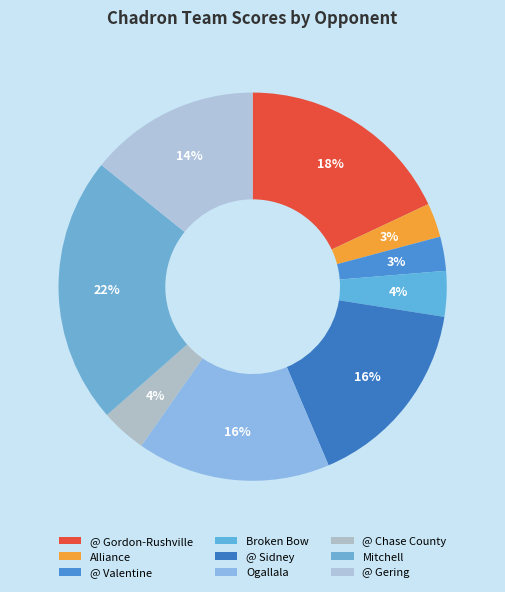

To the nearest percent, what percentage of the pie is @ Valentine?

3%